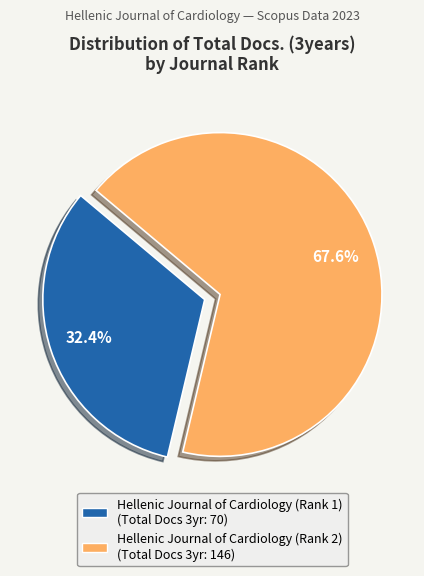

Rank the categories by value from lowest to highest.

Hellenic Journal of Cardiology (Rank 1), Hellenic Journal of Cardiology (Rank 2)